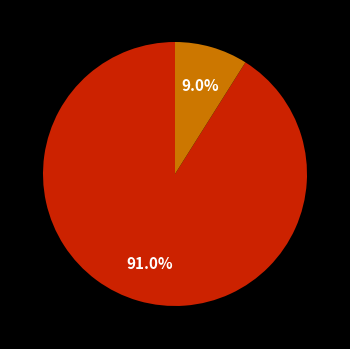

Is there any slice that represents more than half of the pie?

Yes